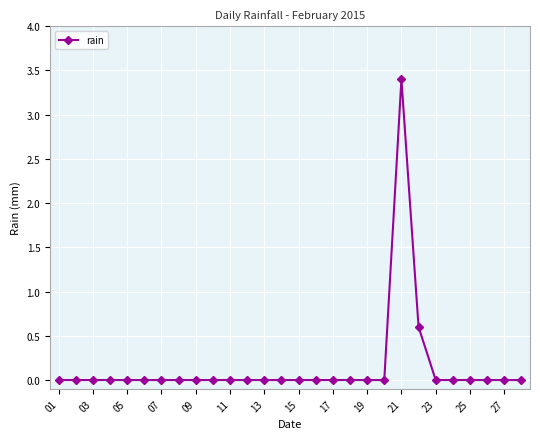

What is the sum of all values?

4.0